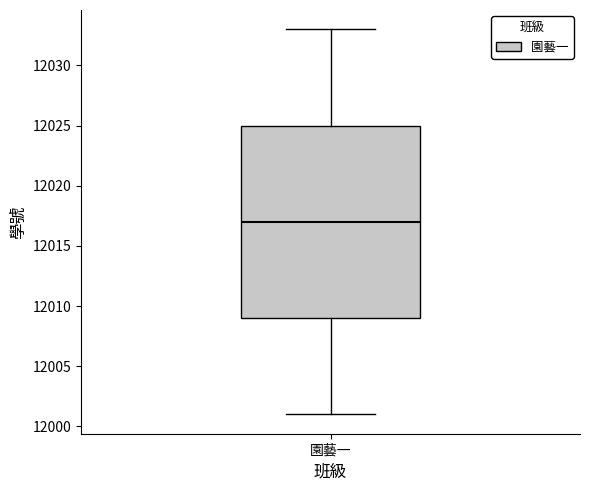

Where does the median line of the box for 園藝一 sit on the y-axis? The values are not printed on the chart, so give them approximately, as read against the axis.

12017